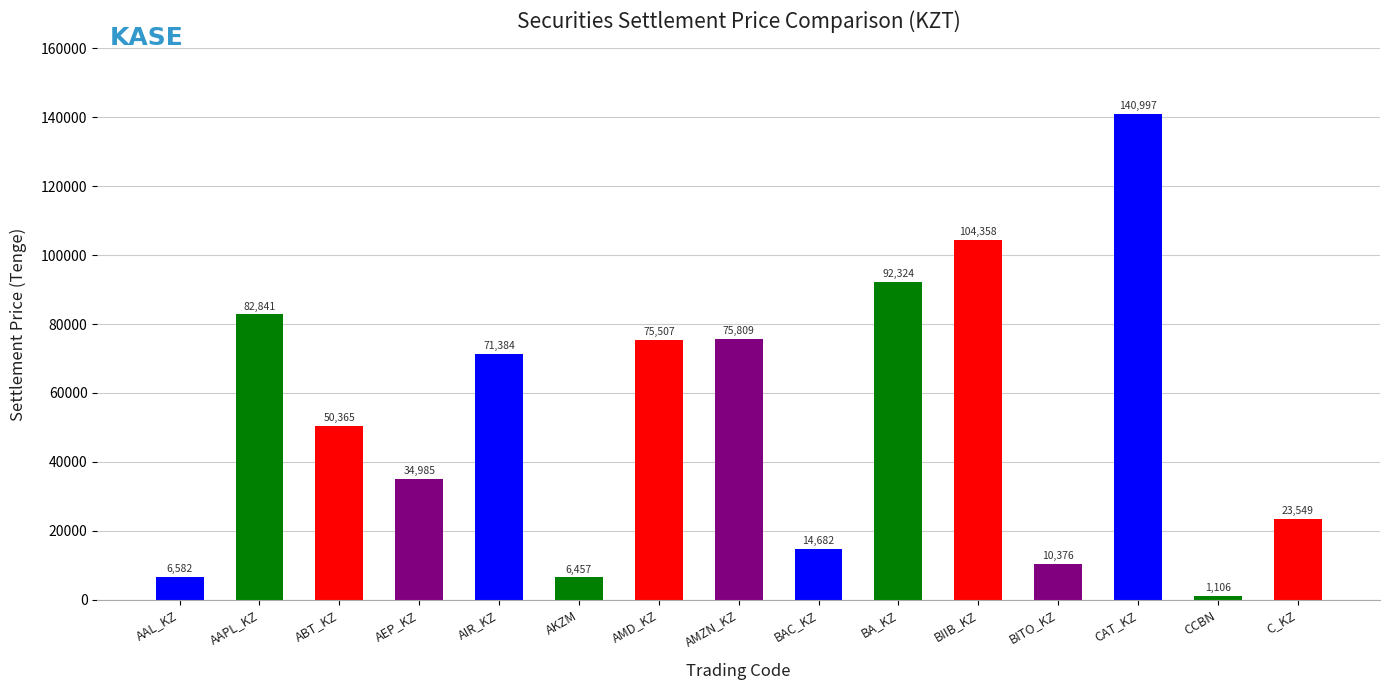

The chart shows a value of 21997.2 at AAPL_KZ. True or false?

False